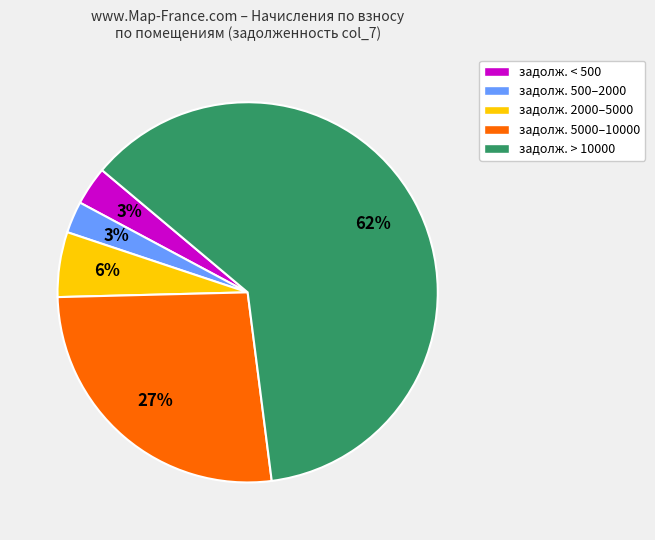

To the nearest percent, what is the difference between the задолж. 5000–10000 and задолж. 500–2000 slice percentages?

24%